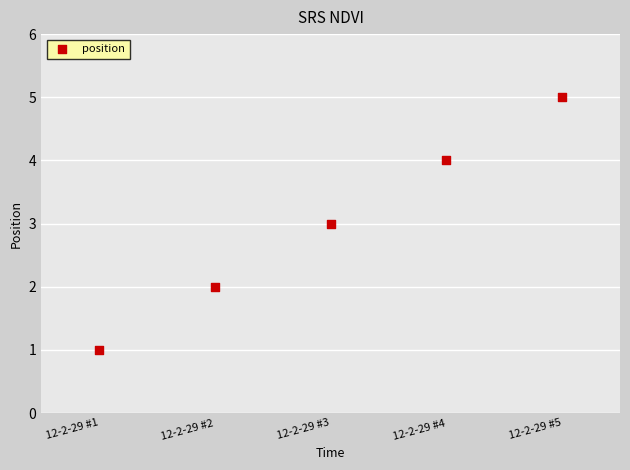

What is the average Y value?

3